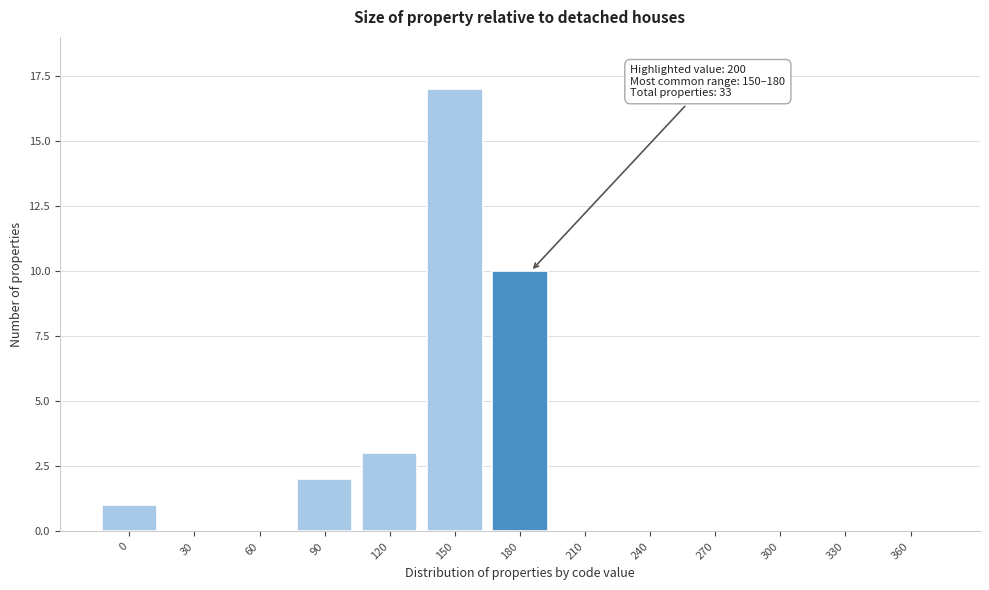

Reading left to right, transcribe all the data shown in this chart.

0=1	30=0	60=0	90=2	120=3	150=17	180=10	210=0	240=0	270=0	300=0	330=0	360=0